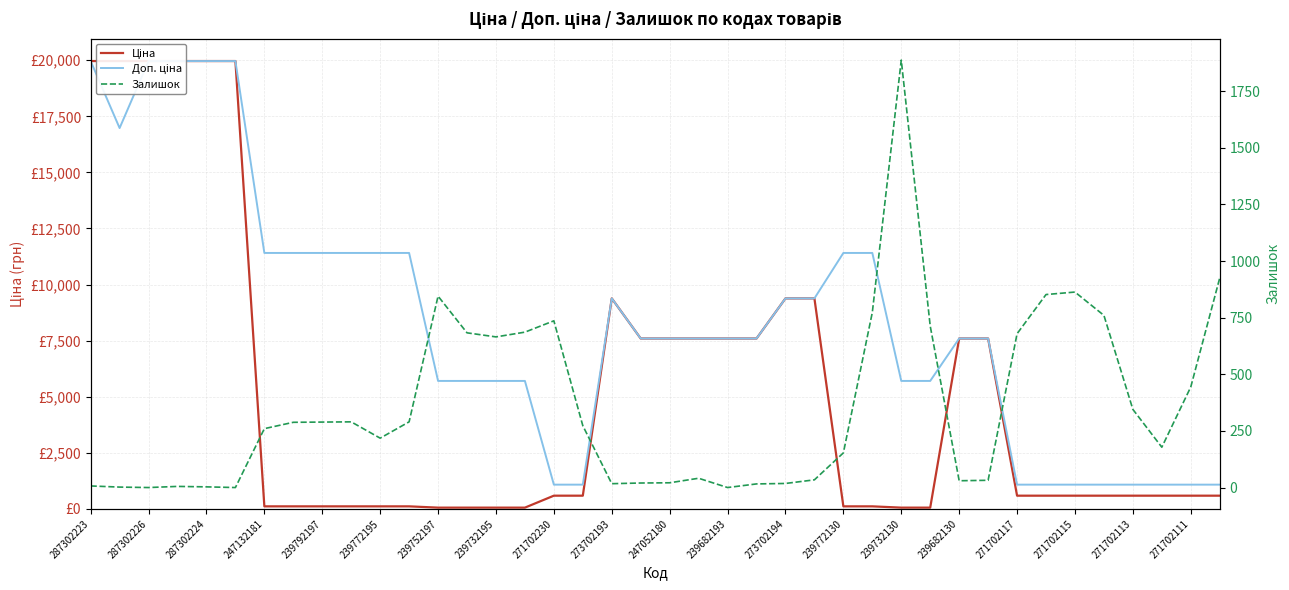

Reading left to right, extract all data points from this chart.

Ціна: 19964.2	19964.2	19964.2	19964.2	19964.2	19964.2	114.1	114.1	114.1	114.1	114.1	114.1	57.0	57.0	57.0	57.0	589.9	589.9	9384.0	7596.5	7596.5	7596.5	7596.5	7596.5	9384.0	9384.0	114.1	114.1	57.0	57.0	7596.5	7596.5	589.9	589.9	589.9	589.9	589.9	589.9	589.9	589.9
Доп. ціна: 19964.2	16976.3	19964.2	19964.2	19964.2	19964.2	11410.0	11410.0	11410.0	11410.0	11410.0	11410.0	5705.0	5705.0	5705.0	5705.0	1081.7	1081.7	9384.0	7596.5	7596.5	7596.5	7596.5	7596.5	9384.0	9384.0	11410.0	11410.0	5705.0	5705.0	7596.5	7596.5	1081.7	1081.7	1081.7	1081.7	1081.7	1081.7	1081.7	1081.7
Залишок: 7.0	2.0	0.0	5.0	3.0	0.0	260.0	288.0	289.0	290.0	218.0	290.0	845.0	683.0	665.0	686.0	736.0	273.0	17.0	20.0	21.0	41.0	0.0	16.0	18.0	34.0	153.0	773.0	1887.0	713.0	30.0	32.0	679.0	852.0	863.0	760.0	345.0	178.0	444.0	925.0